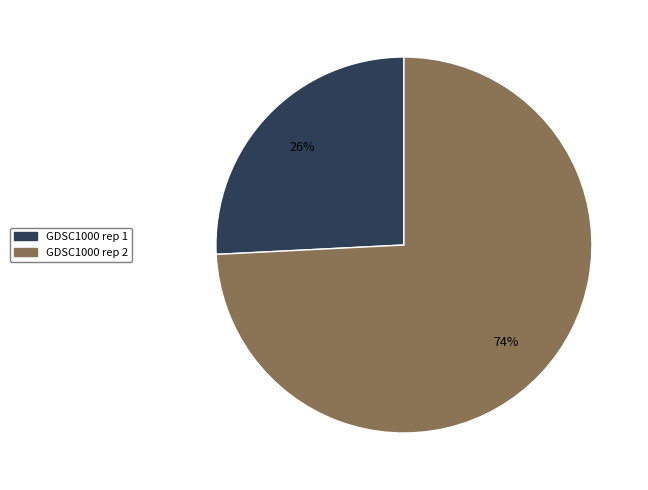

Which category accounts for the majority?

GDSC1000 rep 2